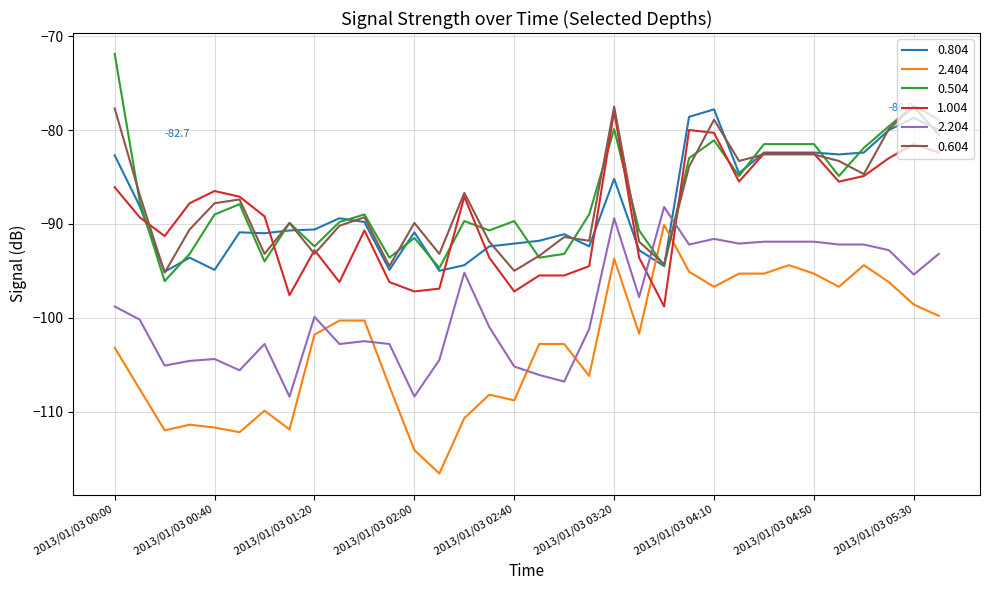

True or false: 2.404 and 1.004 intersect in this chart.

True